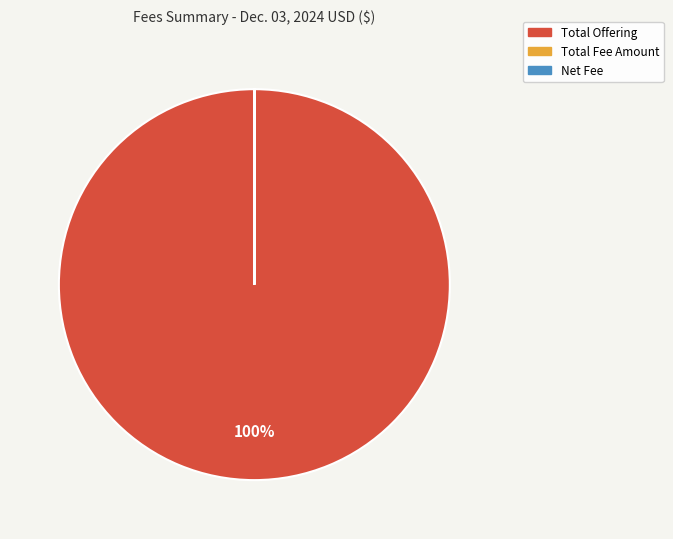

To the nearest percent, what is the average slice percentage?

33%